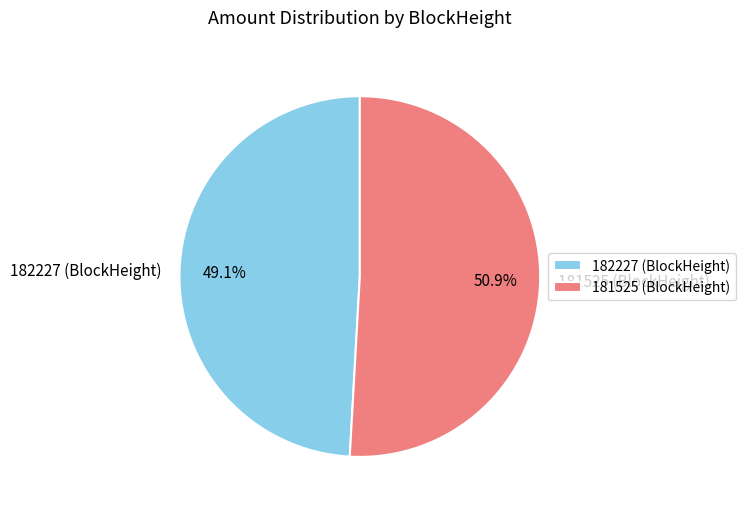

Approximately how many times larger is the value at 182227 (BlockHeight) compared to 181525 (BlockHeight)?

1.0